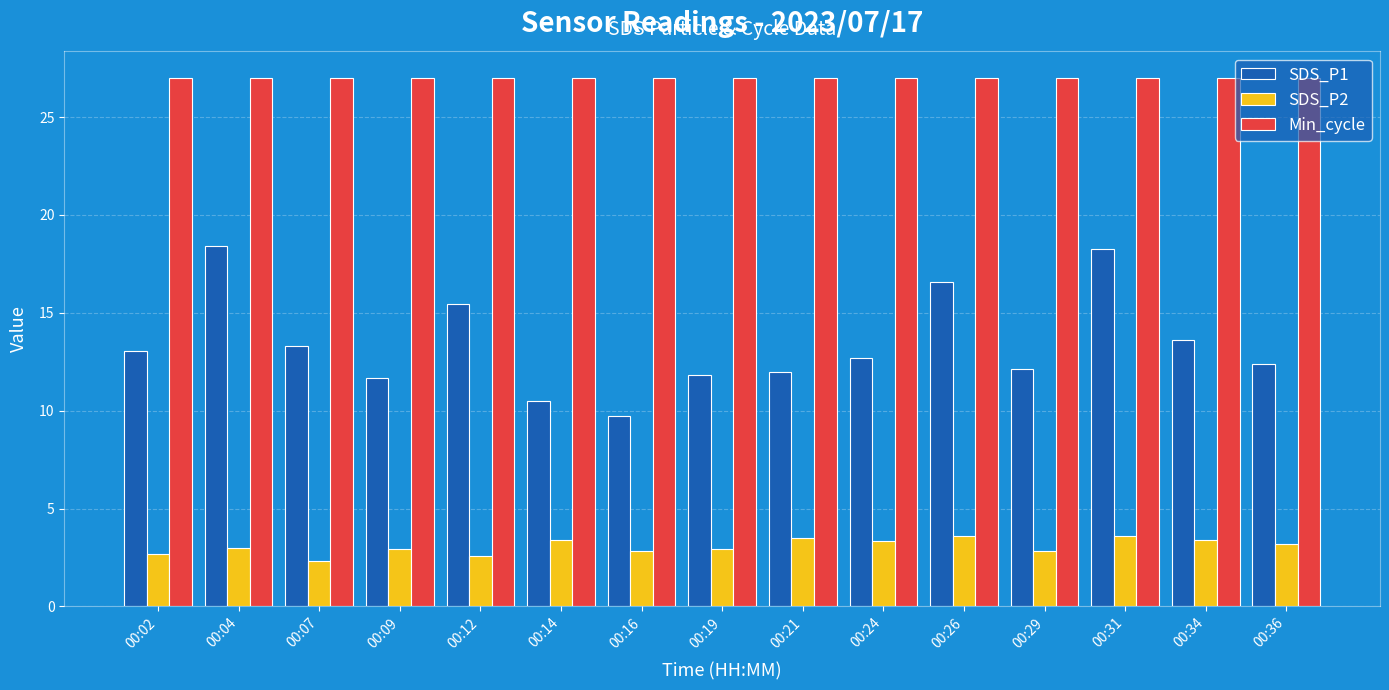

What is the minimum value for SDS_P2?

2.3